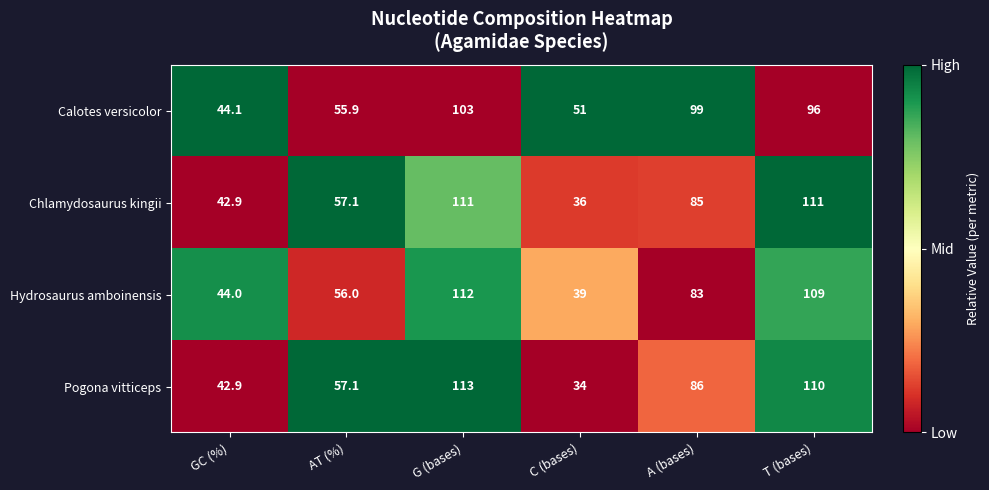

What is the sum of the Hydrosaurus amboinensis values at T (bases) and GC (%)?

153.0